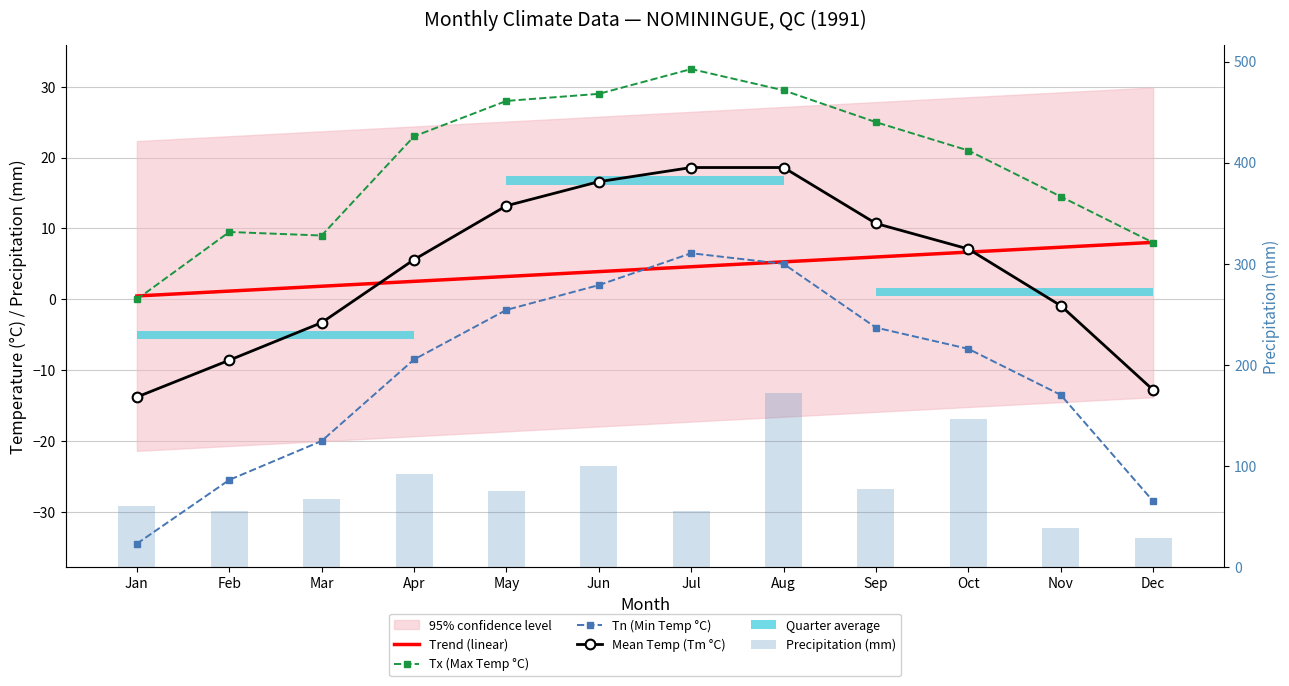

Which series has the widest spread of values?

Precipitation (mm)